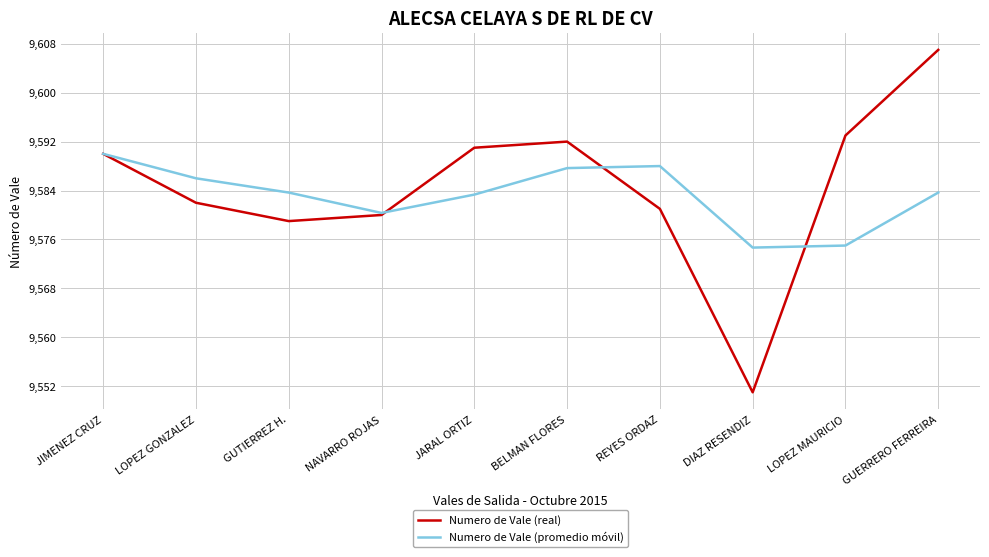

Where is the first local minimum for Numero de Vale (promedio móvil)?

NAVARRO ROJAS